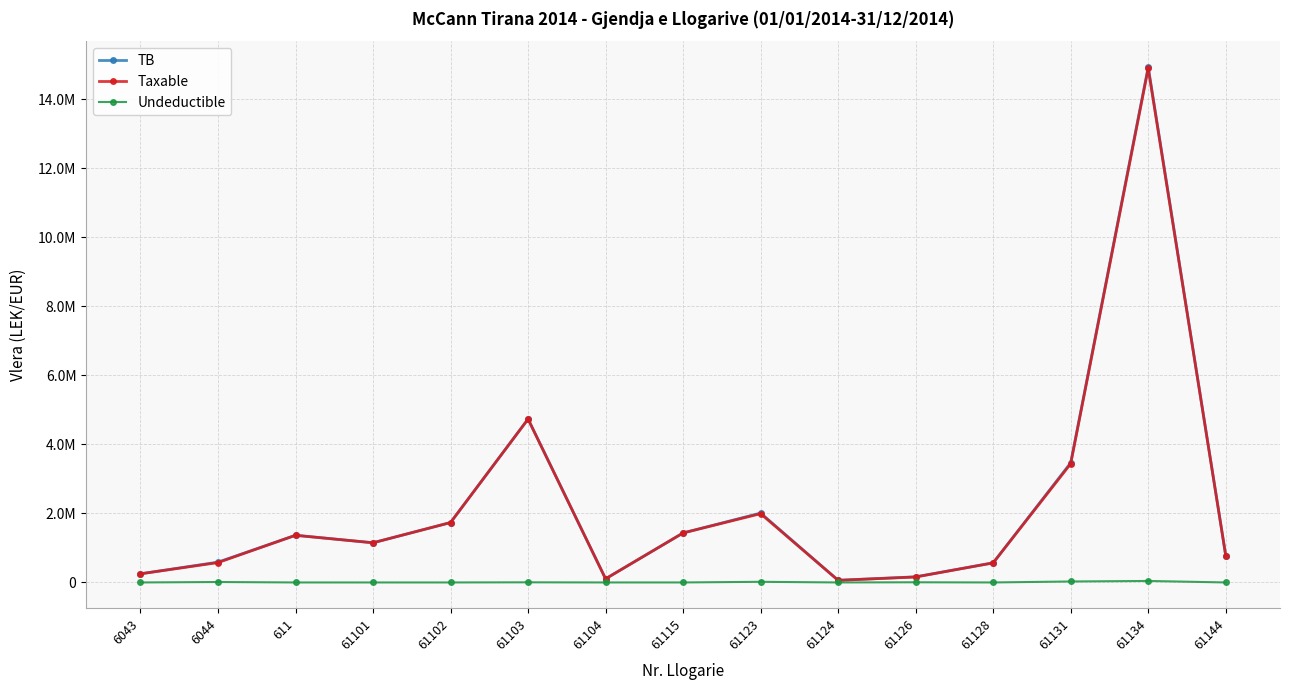

What are all the series names shown in the legend?

TB, Taxable, Undeductible